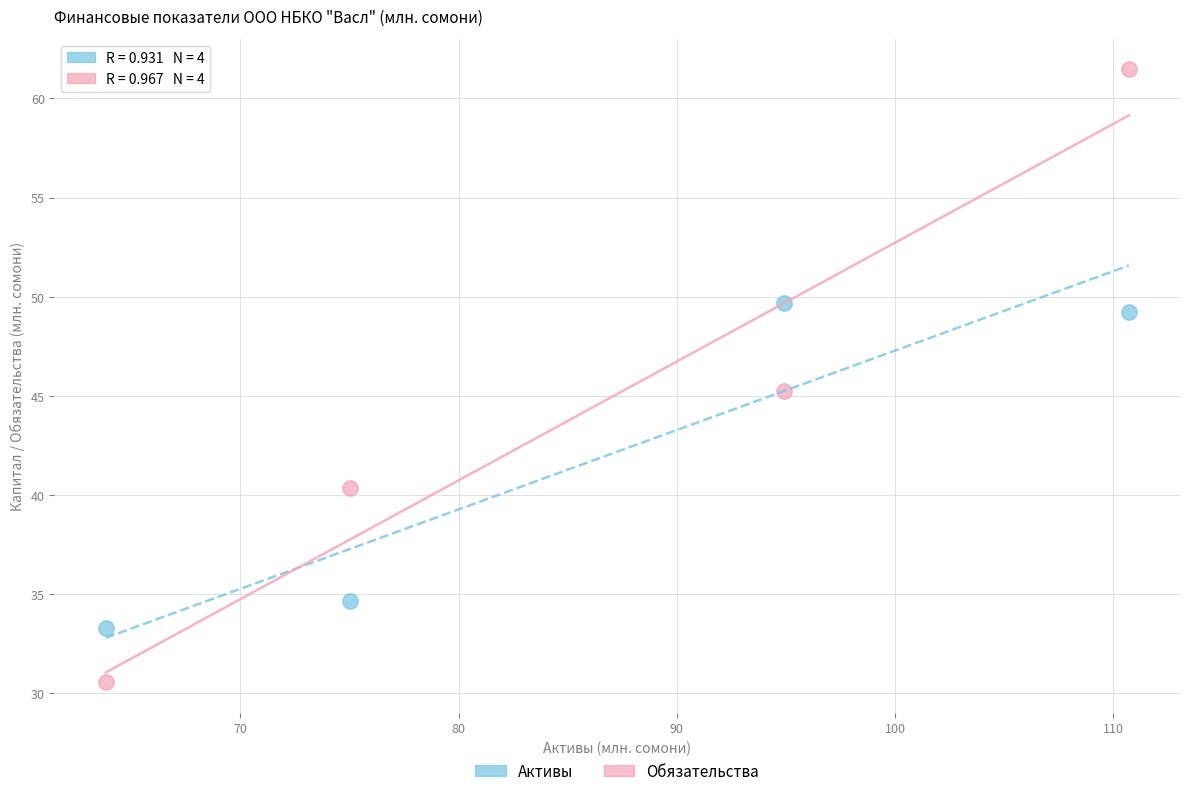

Which series contains the lowest Y value?

Обязательства